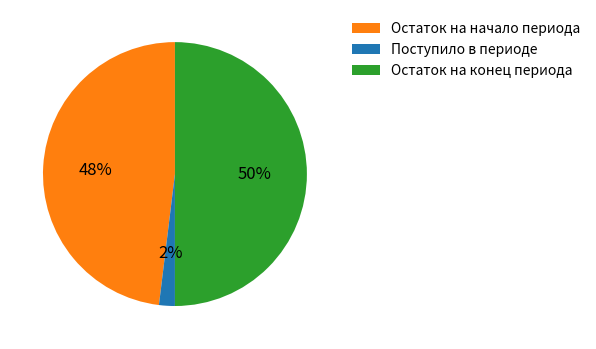

Rank the categories by value from highest to lowest.

Остаток на конец периода, Остаток на начало периода, Поступило в периоде